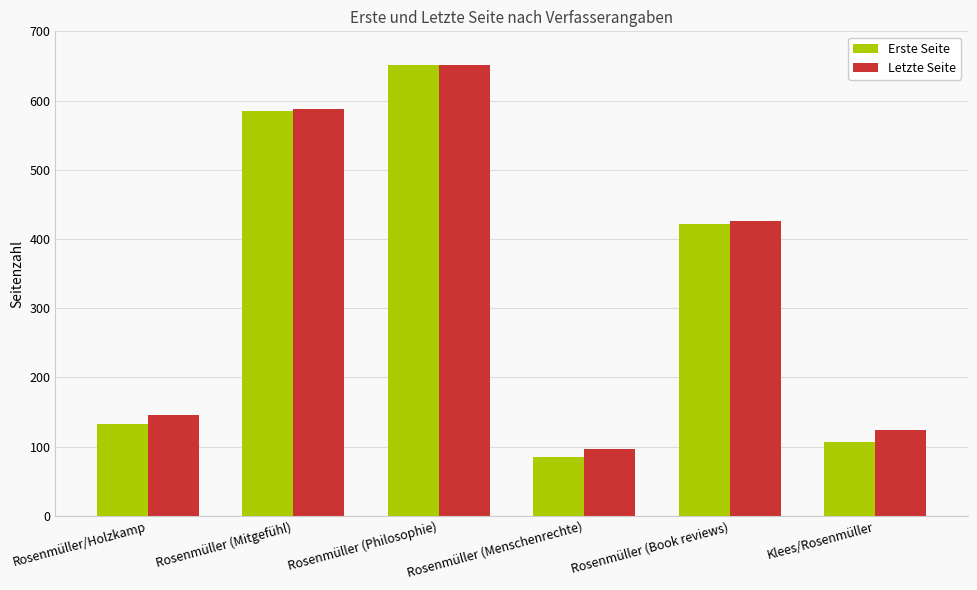

What is the label of the 5th bar from the left?

Rosenmüller (Book reviews)